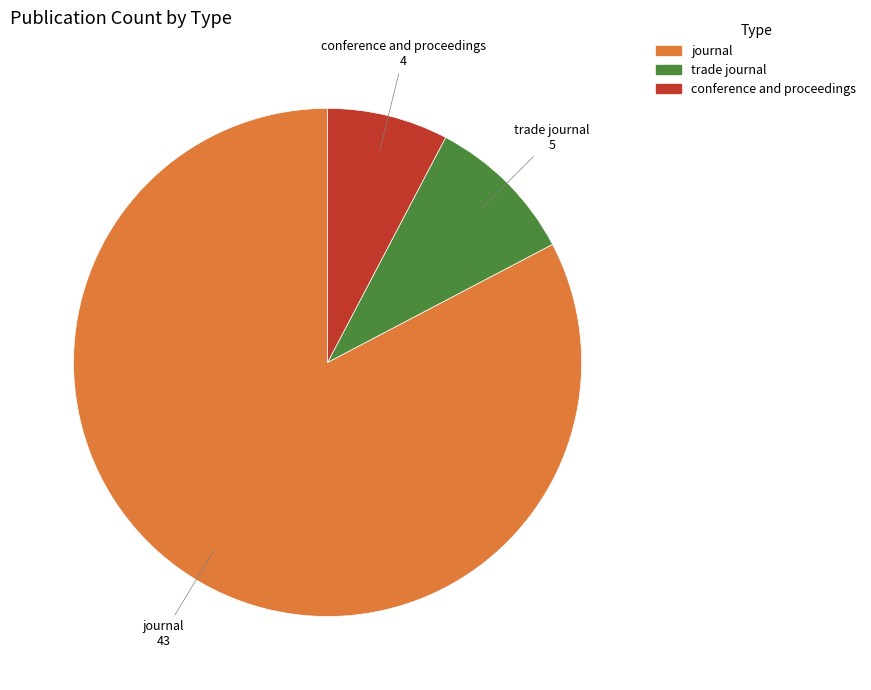

How many slices are in this pie chart?

3